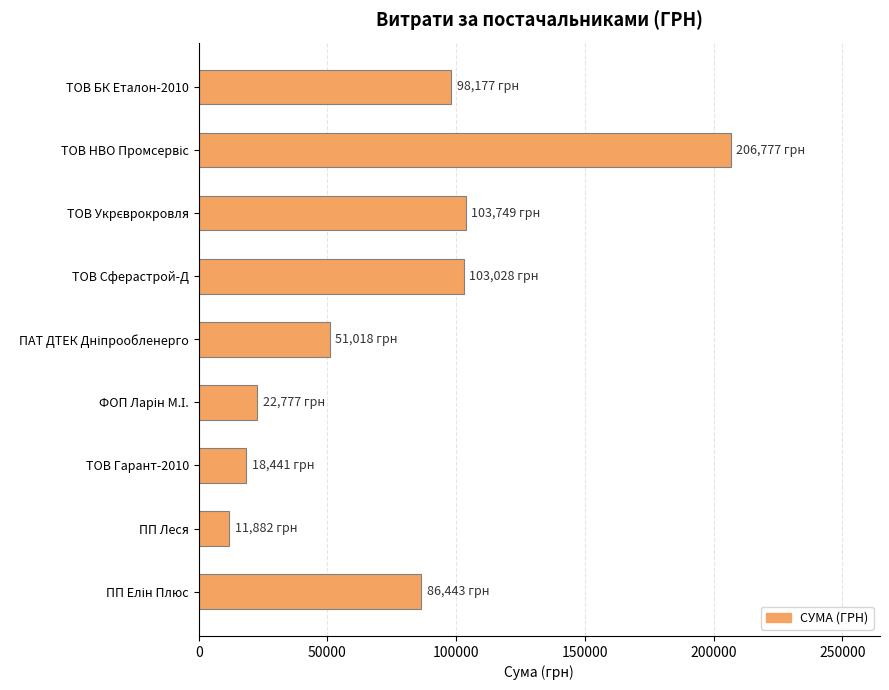

What is the label of the 8th bar from the top?

ПП Леся